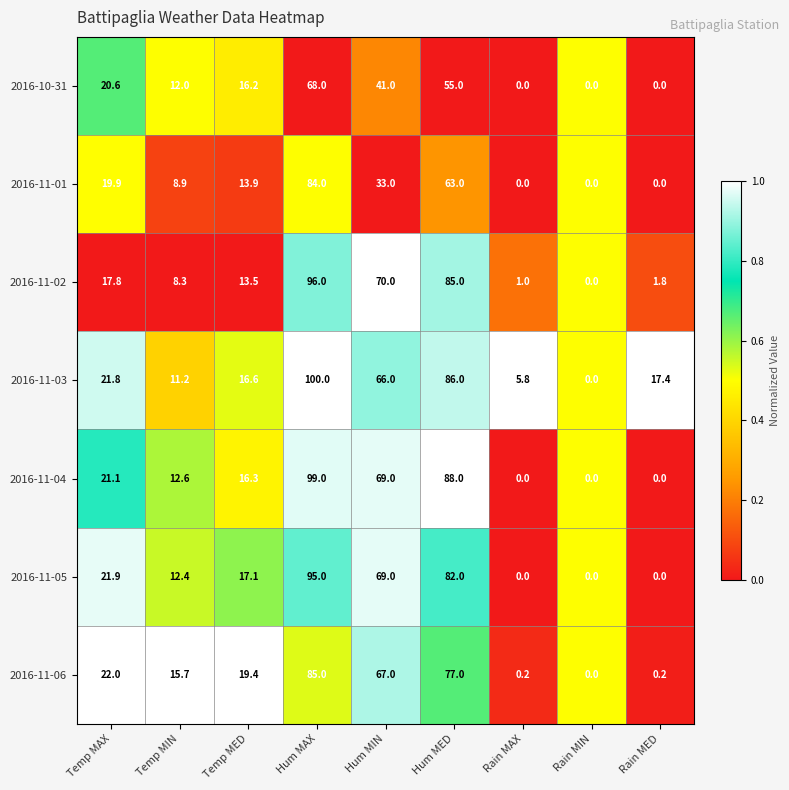

Which category has the highest value across all series?

Hum MAX